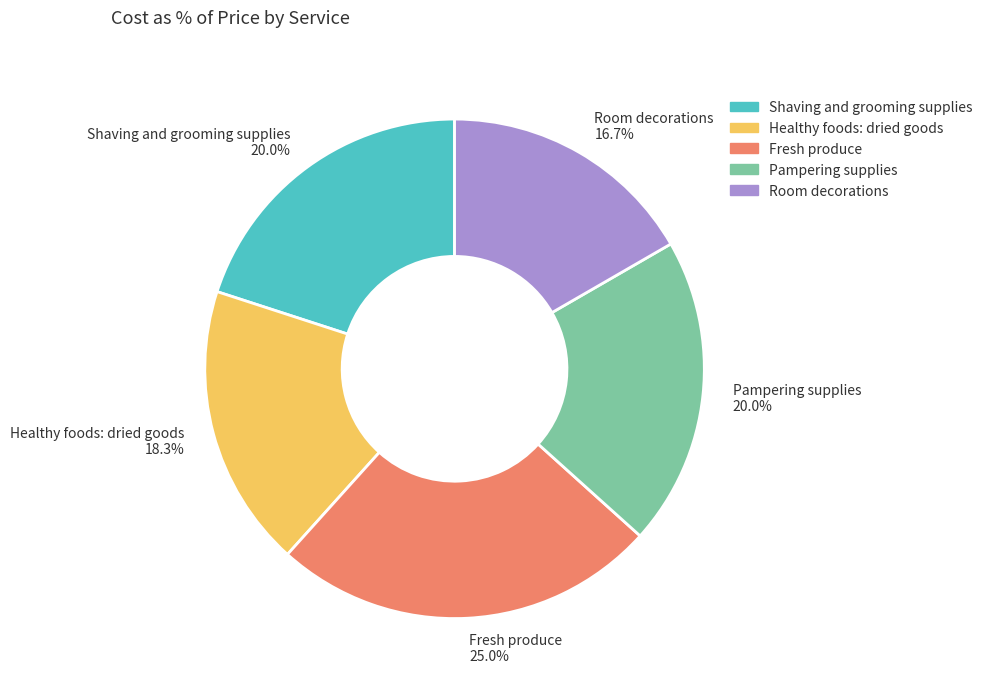

Does Healthy foods: dried goods represent more than half of the total?

No